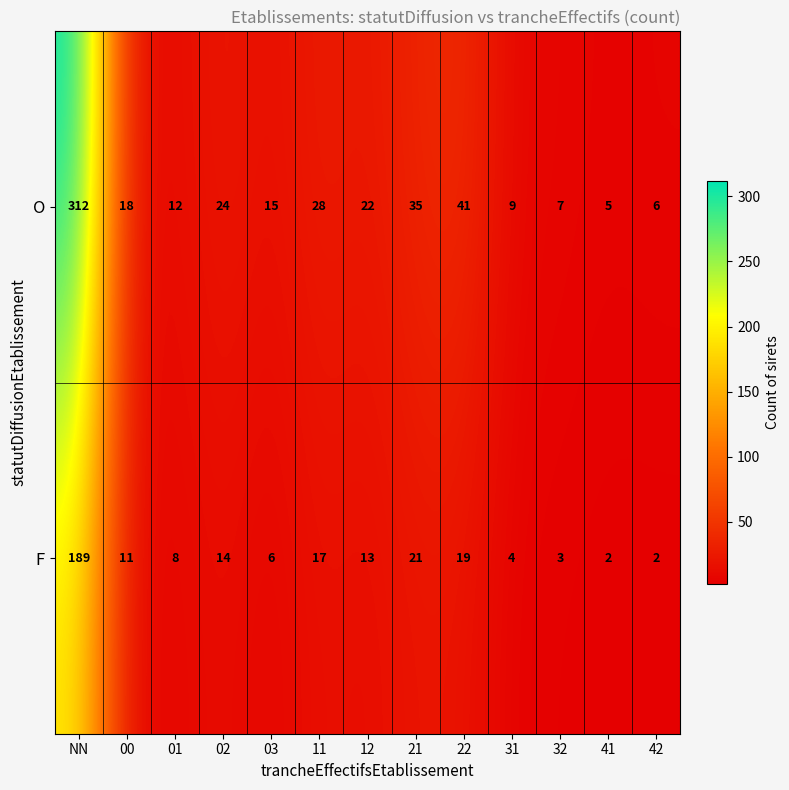

At which category is the sum across all series the highest?

NN